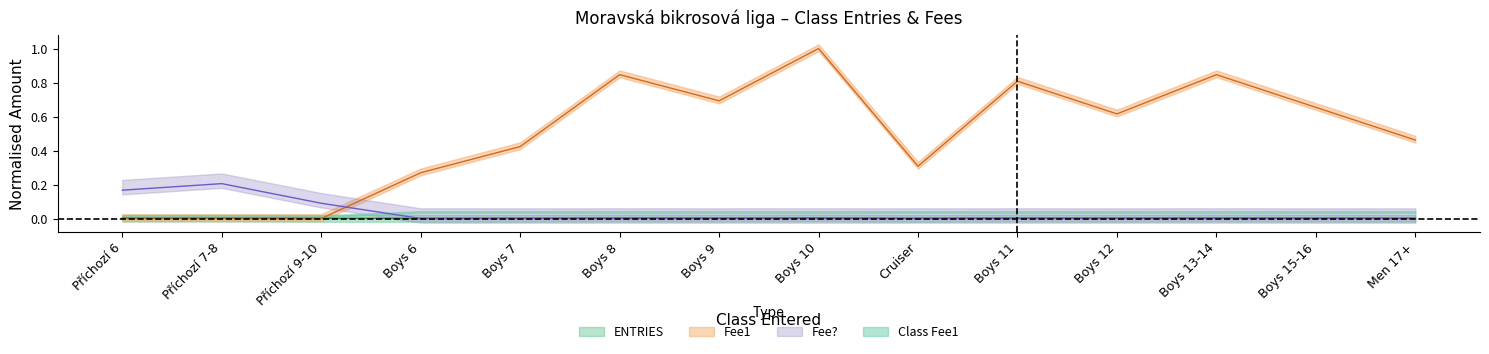

What is the sum of the Fee? values at Příchozí 7-8 and Boys 15-16?

0.2